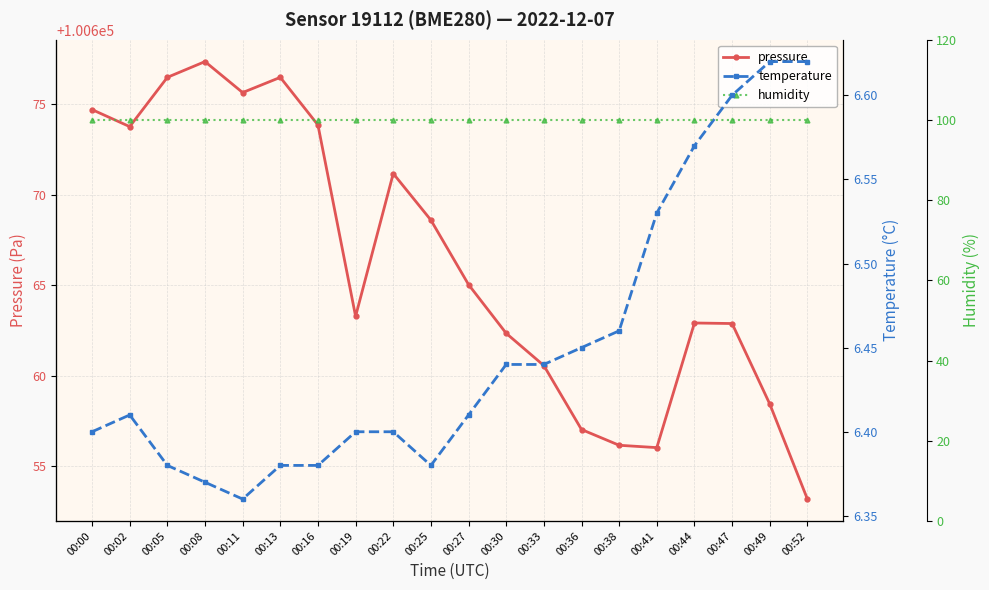

Reading right to left, what are all the values shown in this chart?

pressure: 00:52=100653.2	00:49=100658.4	00:47=100662.9	00:44=100662.9	00:41=100656.0	00:38=100656.2	00:36=100657.0	00:33=100660.6	00:30=100662.3	00:27=100665.0	00:25=100668.6	00:22=100671.2	00:19=100663.3	00:16=100673.8	00:13=100676.5	00:11=100675.6	00:08=100677.3	00:05=100676.5	00:02=100673.8	00:00=100674.7
temperature: 00:52=6.6	00:49=6.6	00:47=6.6	00:44=6.6	00:41=6.5	00:38=6.5	00:36=6.5	00:33=6.4	00:30=6.4	00:27=6.4	00:25=6.4	00:22=6.4	00:19=6.4	00:16=6.4	00:13=6.4	00:11=6.4	00:08=6.4	00:05=6.4	00:02=6.4	00:00=6.4
humidity: 00:52=100.0	00:49=100.0	00:47=100.0	00:44=100.0	00:41=100.0	00:38=100.0	00:36=100.0	00:33=100.0	00:30=100.0	00:27=100.0	00:25=100.0	00:22=100.0	00:19=100.0	00:16=100.0	00:13=100.0	00:11=100.0	00:08=100.0	00:05=100.0	00:02=100.0	00:00=100.0